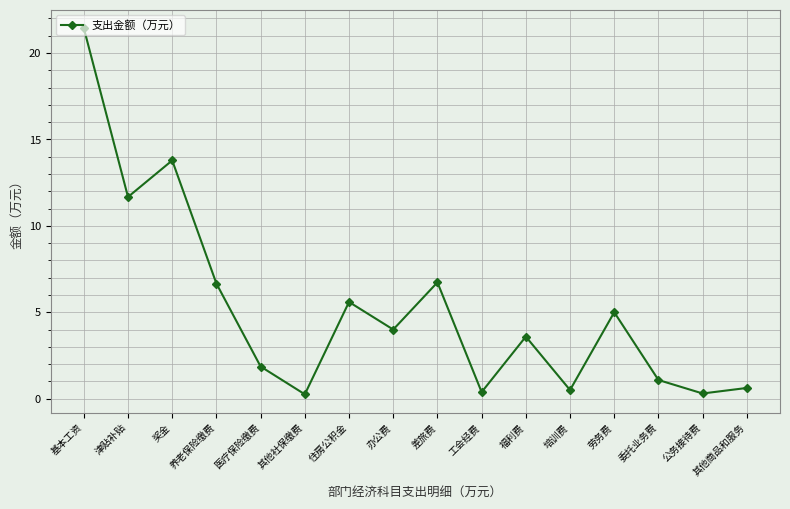

What is the sum of the values at 公务接待费 and 住房公积金?

5.9